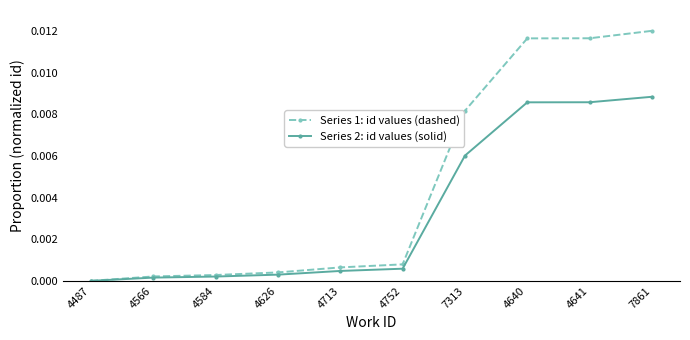

At 4713, list the series in order from largest to smallest.

Series 1: id values (dashed), Series 2: id values (solid)